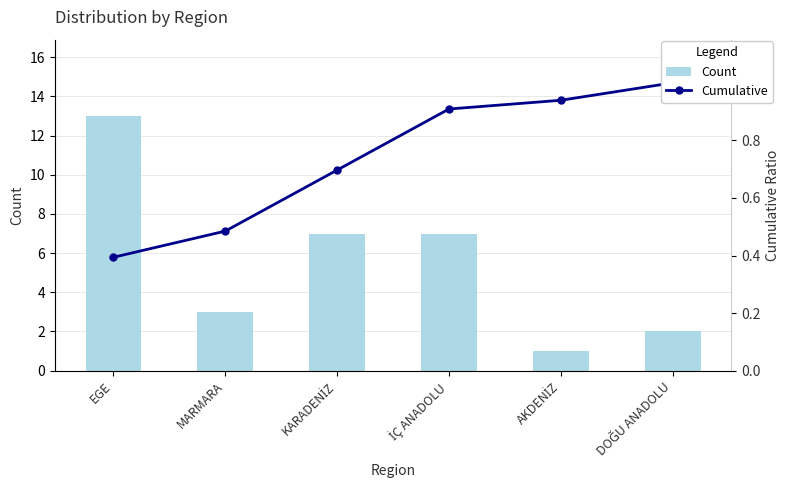

What is the spread (max minus min) of values at KARADENİZ?

6.3